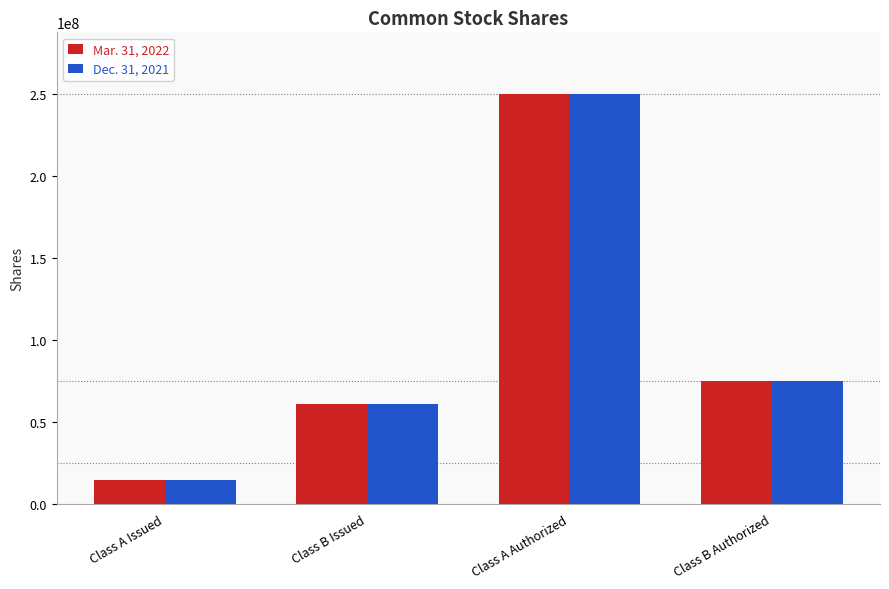

Reading left to right, what are all the values shown in this chart?

Mar. 31, 2022: Class A Issued=14954982	Class B Issued=61136800	Class A Authorized=250000000	Class B Authorized=75000000
Dec. 31, 2021: Class A Issued=14929982	Class B Issued=61136800	Class A Authorized=250000000	Class B Authorized=75000000